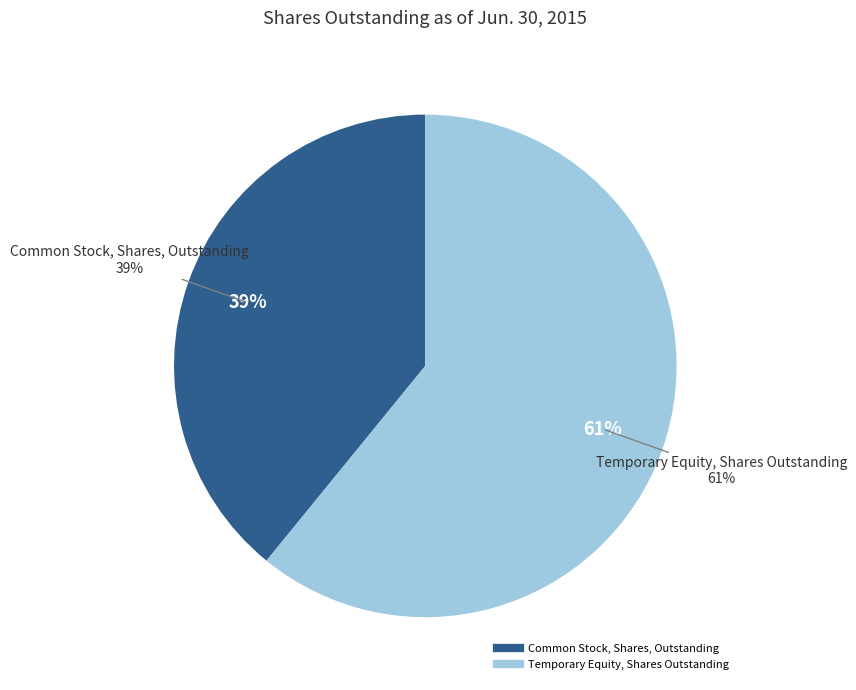

To the nearest percent, what portion does Temporary Equity, Shares Outstanding represent?

61%